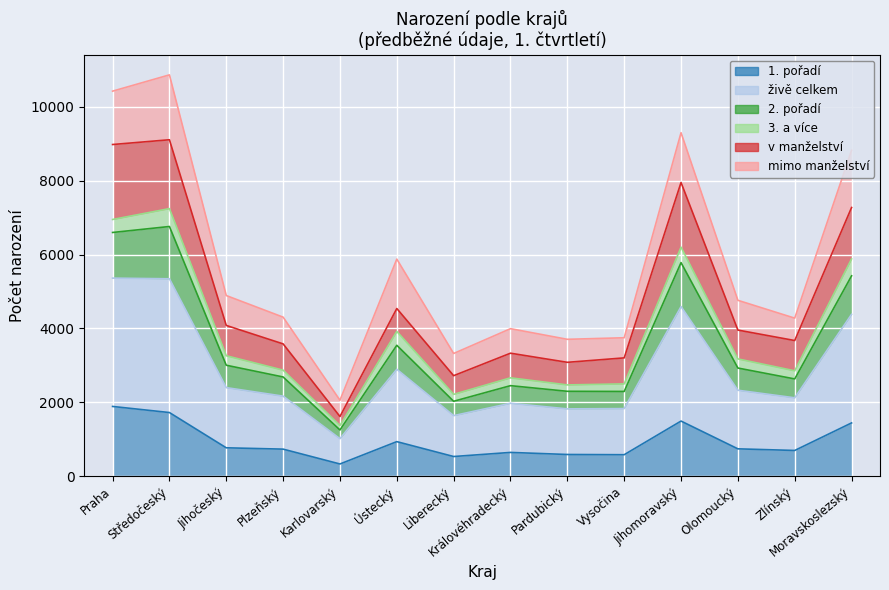

Where is the first local maximum for 1. pořadí?

Ústecký